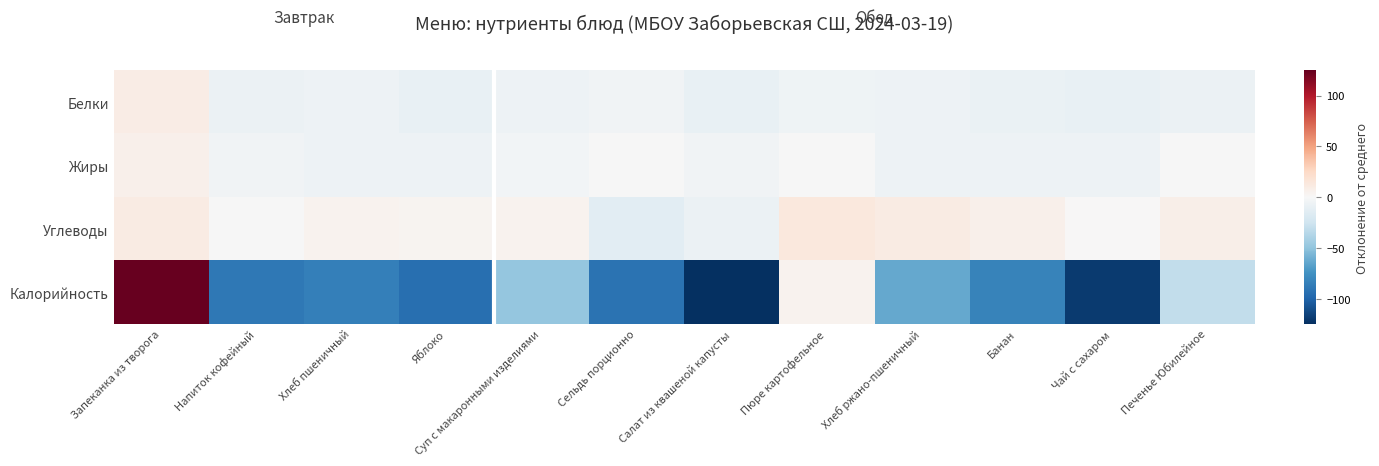

Reading left to right, extract all data points from this chart.

Белки: Запеканка из творога=9.5	Напиток кофейный=-7.0	Хлеб пшеничный=-6.4	Яблоко=-8.9	Суп с макаронными изделиями=-6.5	Сельдь порционно=-4.5	Салат из квашеной капусты=-9.5	Пюре картофельное=-5.6	Хлеб ржано-пшеничный=-6.8	Банан=-8.1	Чай с сахаром=-9.5	Печенье Юбилейное=-7.3
Жиры: Запеканка из творога=6.8	Напиток кофейный=-4.7	Хлеб пшеничный=-6.6	Яблоко=-6.3	Суп с макаронными изделиями=-3.7	Сельдь порционно=-0.3	Салат из квашеной капусты=-3.9	Пюре картофельное=-0.6	Хлеб ржано-пшеничный=-6.5	Банан=-6.5	Чай с сахаром=-6.8	Печенье Юбилейное=-0.6
Углеводы: Запеканка из творога=10.2	Напиток кофейный=-0.1	Хлеб пшеничный=4.8	Яблоко=3.2	Суп с макаронными изделиями=4.3	Сельдь порционно=-12.8	Салат из квашеной капусты=-7.7	Пюре картофельное=12.8	Хлеб ржано-пшеничный=10.2	Банан=6.5	Чай с сахаром=0.5	Печенье Юбилейное=7.5
Калорийность: Запеканка из творога=124.8	Напиток кофейный=-89.5	Хлеб пшеничный=-85.0	Яблоко=-94.4	Суп с макаронными изделиями=-48.2	Сельдь порционно=-92.0	Салат из квашеной капусты=-124.8	Пюре картофельное=4.0	Хлеб ржано-пшеничный=-64.0	Банан=-83.0	Чай с сахаром=-119.0	Печенье Юбилейное=-30.4